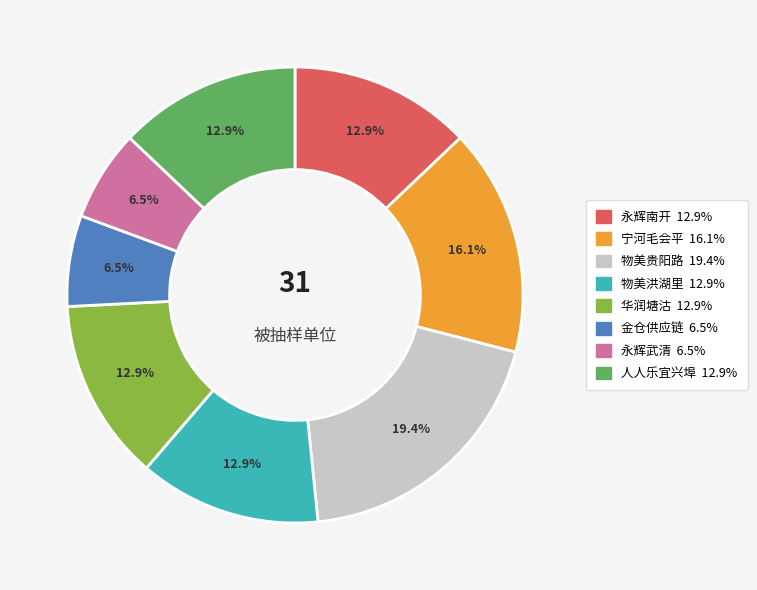

Does any single category account for the majority?

No